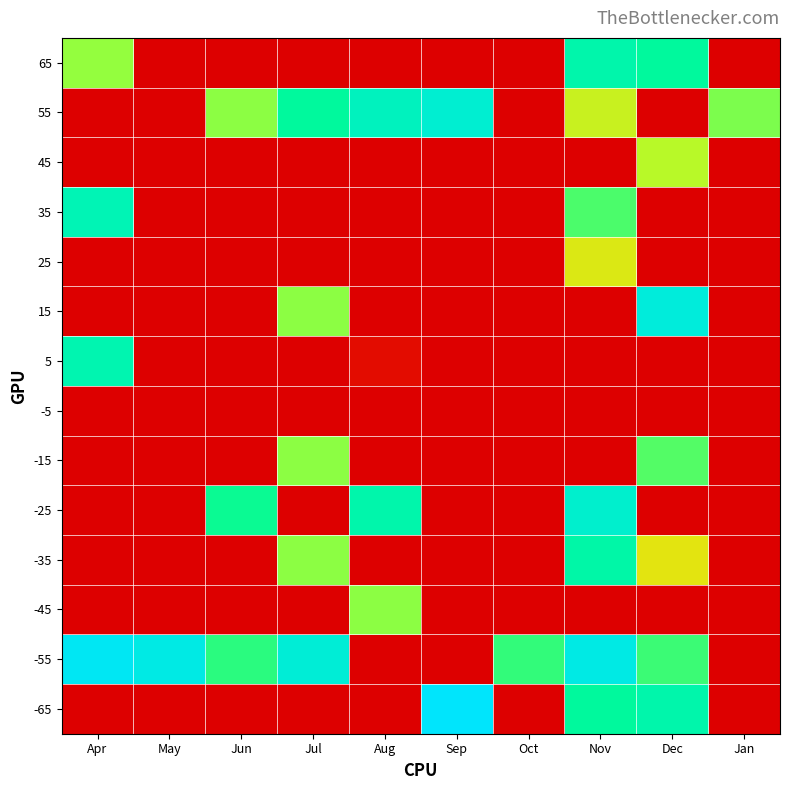

Between Jun and Jan, which is larger?

Jun